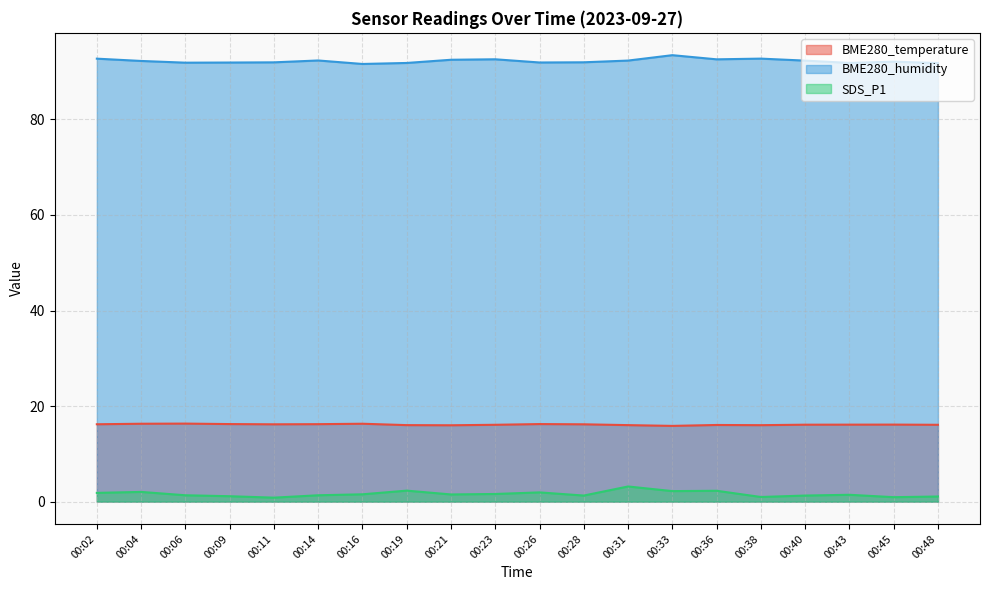

True or false: BME280_humidity and BME280_temperature intersect in this chart.

False